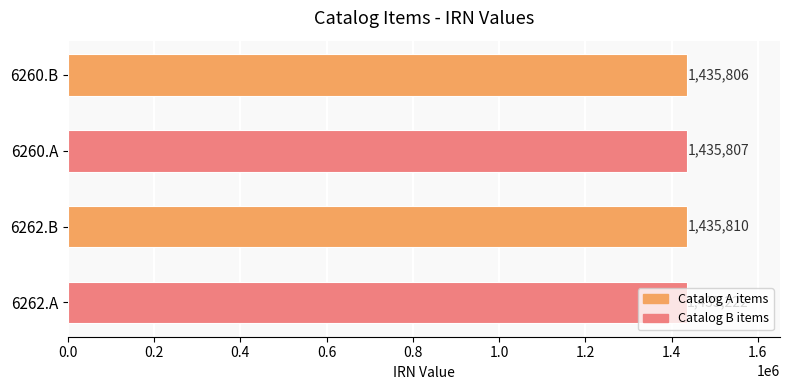

Is it true that the value at 6260.A is 1435807?

True